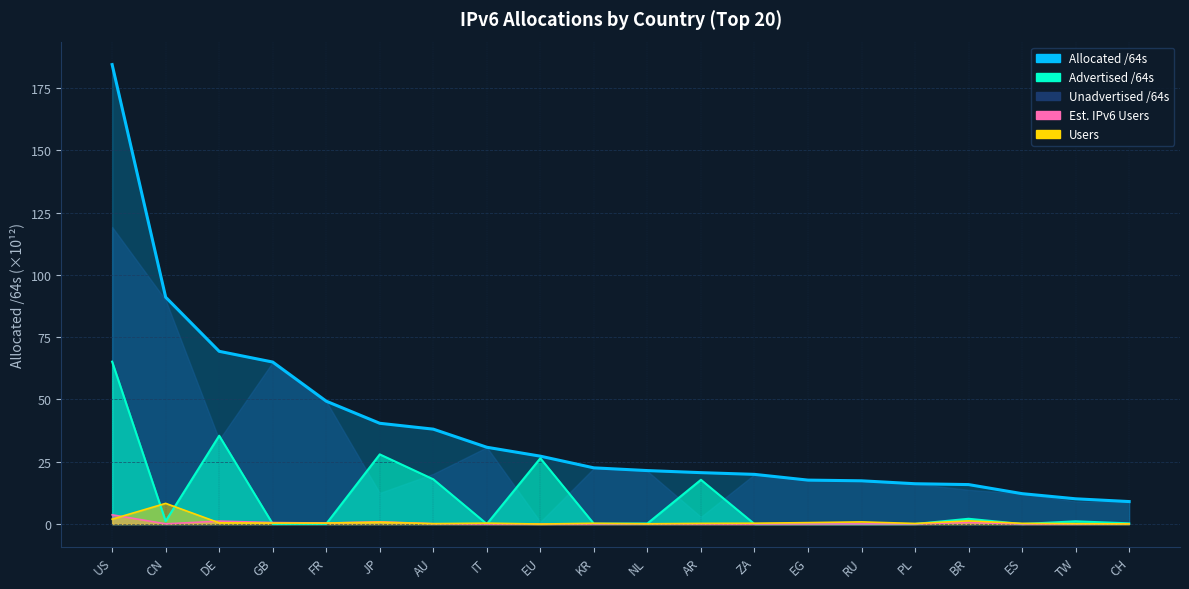

How many interior local peaks does the Est. IPv6 Users series have?

5